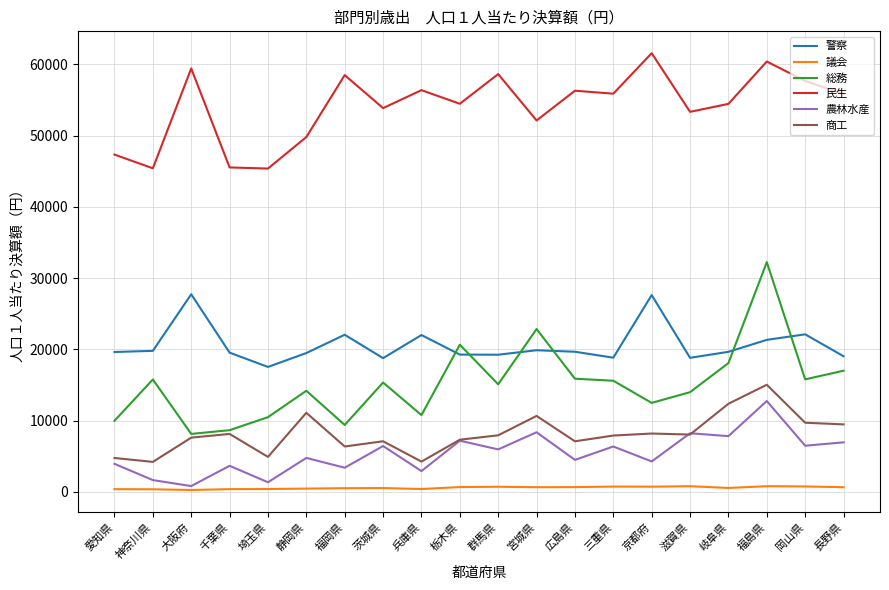

What is the lowest value of the 警察 series?

17550